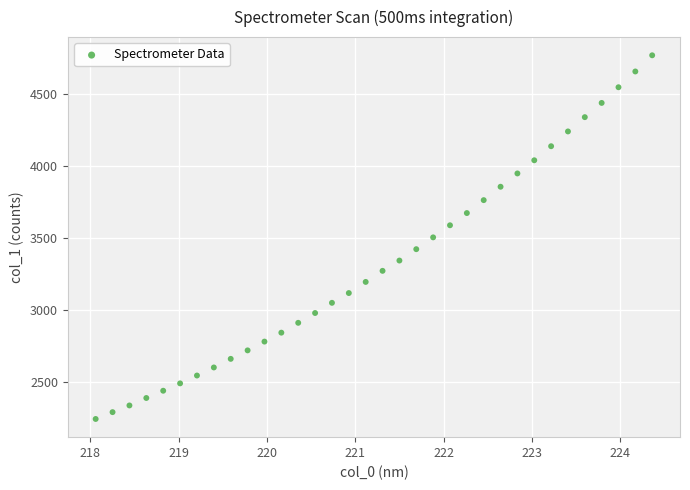

What is the range of X values (max minus min)?

6.3